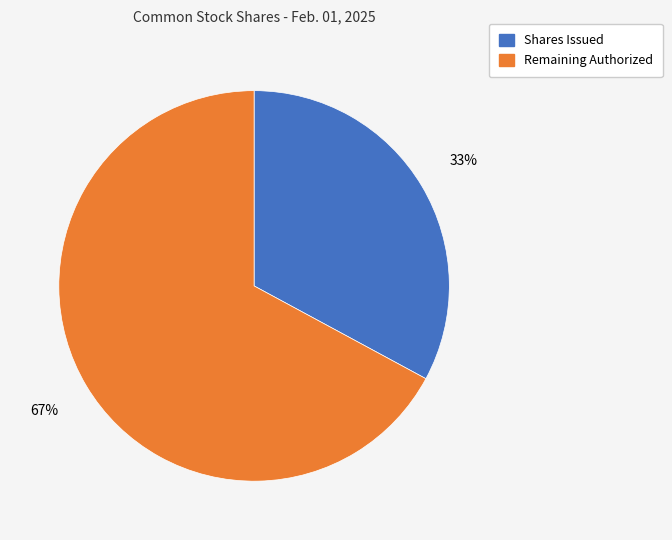

Is there a majority slice in this chart?

Yes